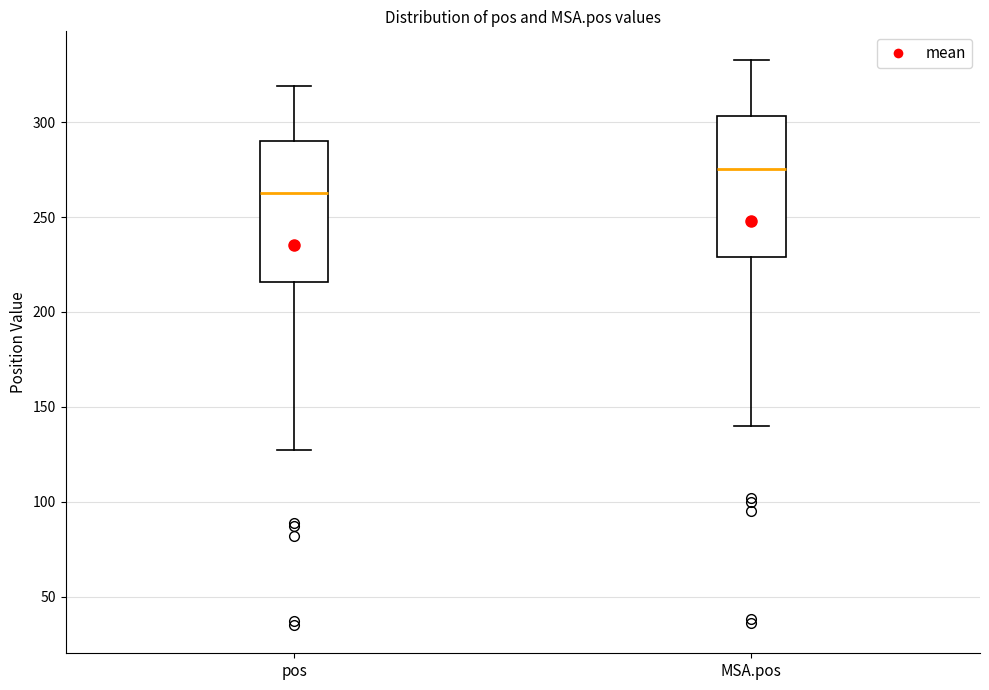

Reading left to right, transcribe this box plot: for each box, give where its median line is, the range the box spans, and where its two whiskers end, as read against the y-axis. The values are not printed on the chart, so give them approximately, as read against the axis.

pos: median 265, box 215 to 290, whiskers 125 to 320
MSA.pos: median 275, box 230 to 305, whiskers 140 to 335